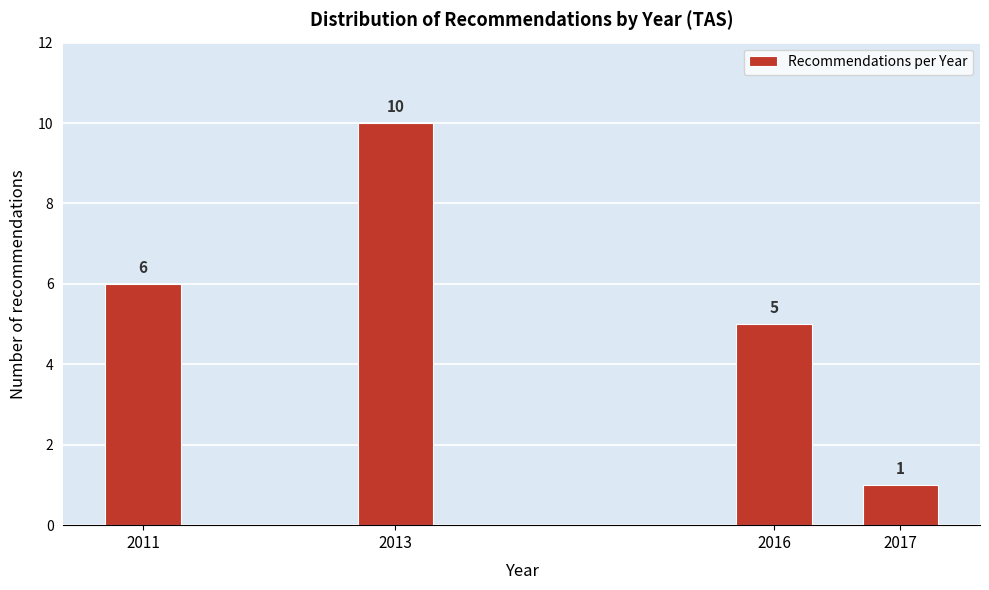

Reading left to right, extract all data points from this chart.

6	10	5	1